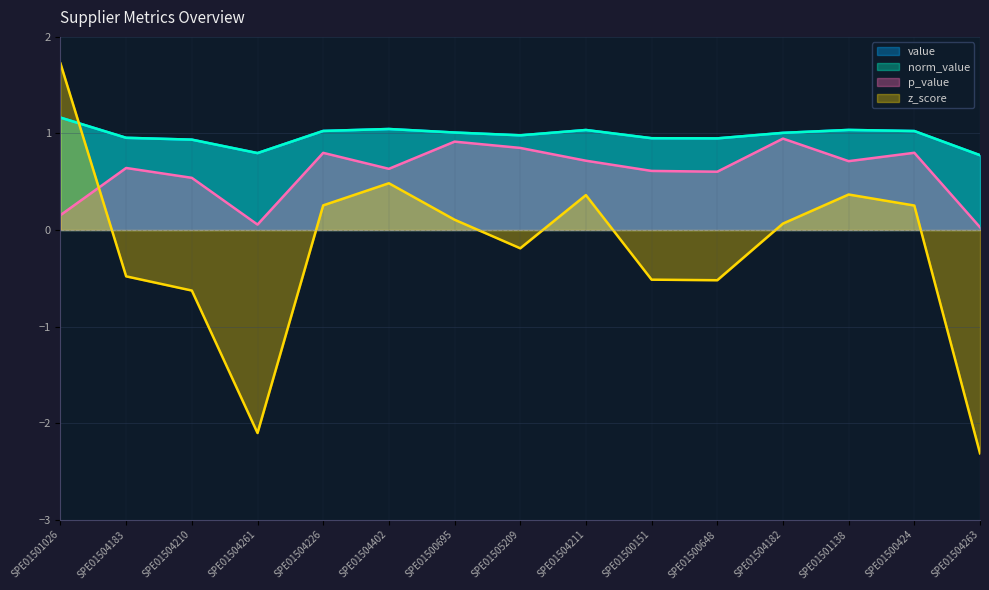

Which series has the widest spread of values?

z_score